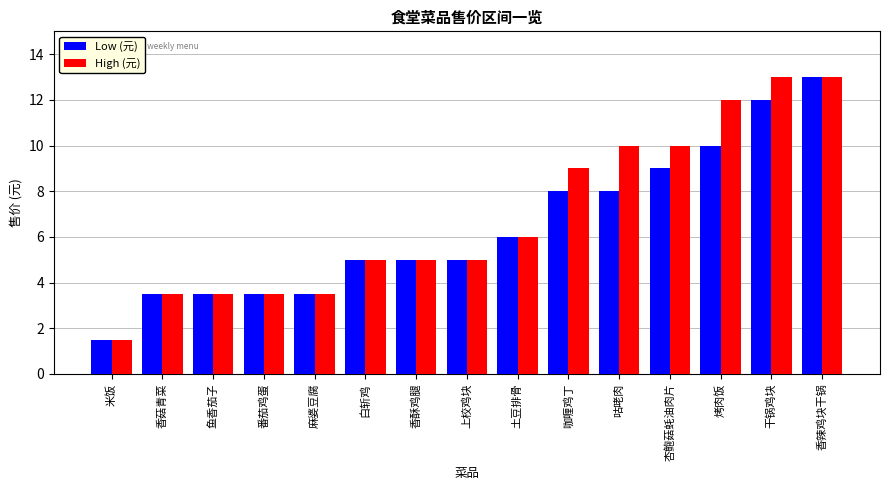

True or false: Low (元) has a value of 3.5 at 鱼香茄子.

True